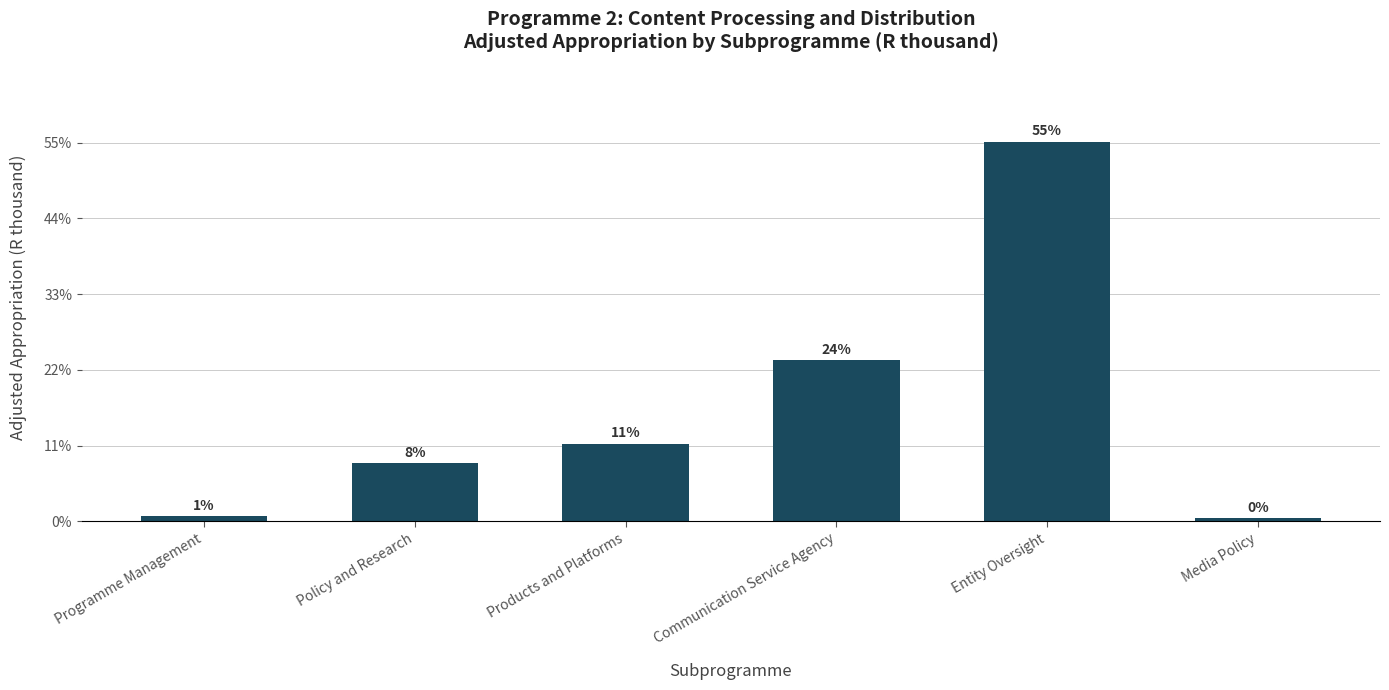

Are the bars horizontal?

No